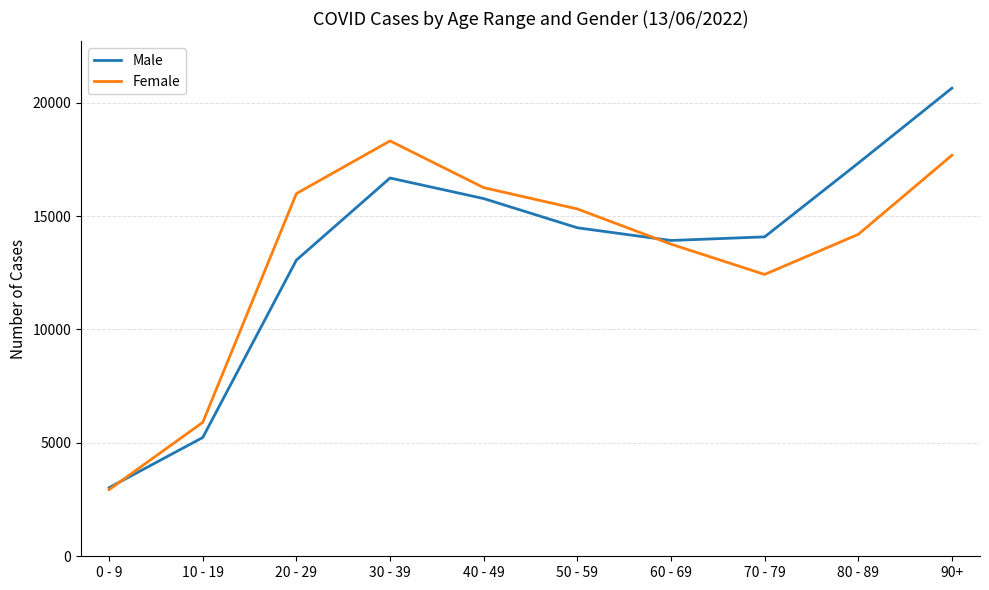

True or false: Female and Male intersect in this chart.

True